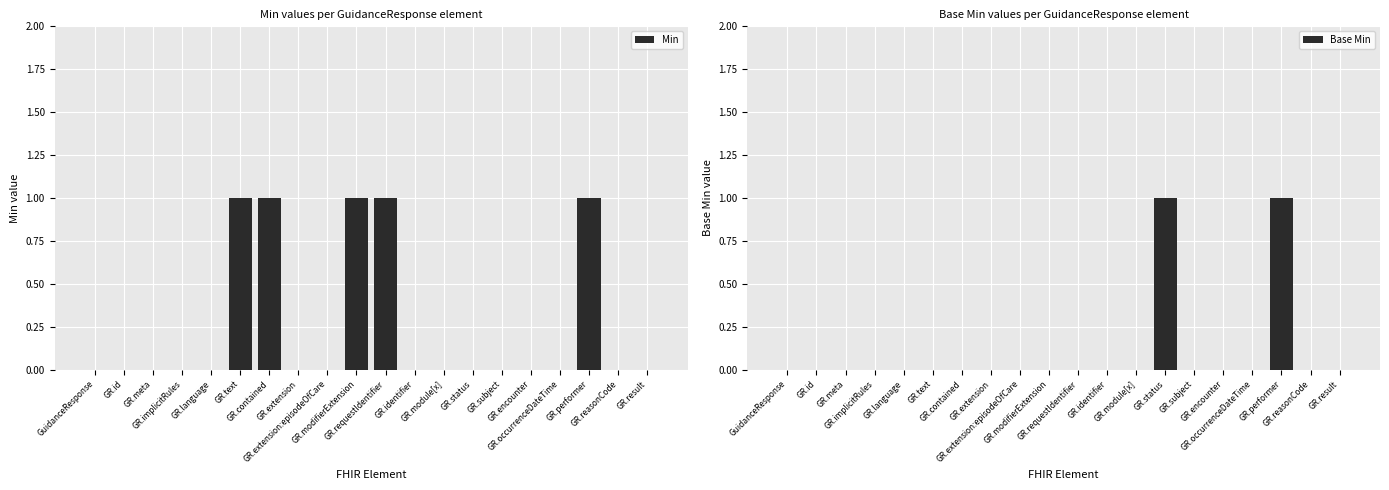

What are all the series names shown in the legend?

Min, Base Min